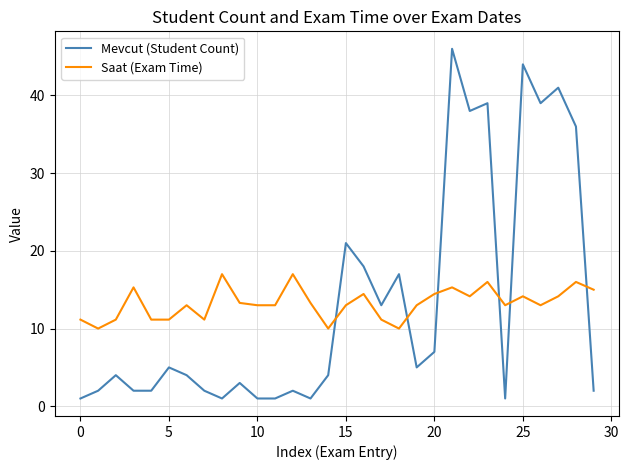

Rank the series by their maximum value, from lowest to highest.

Saat (Exam Time), Mevcut (Student Count)